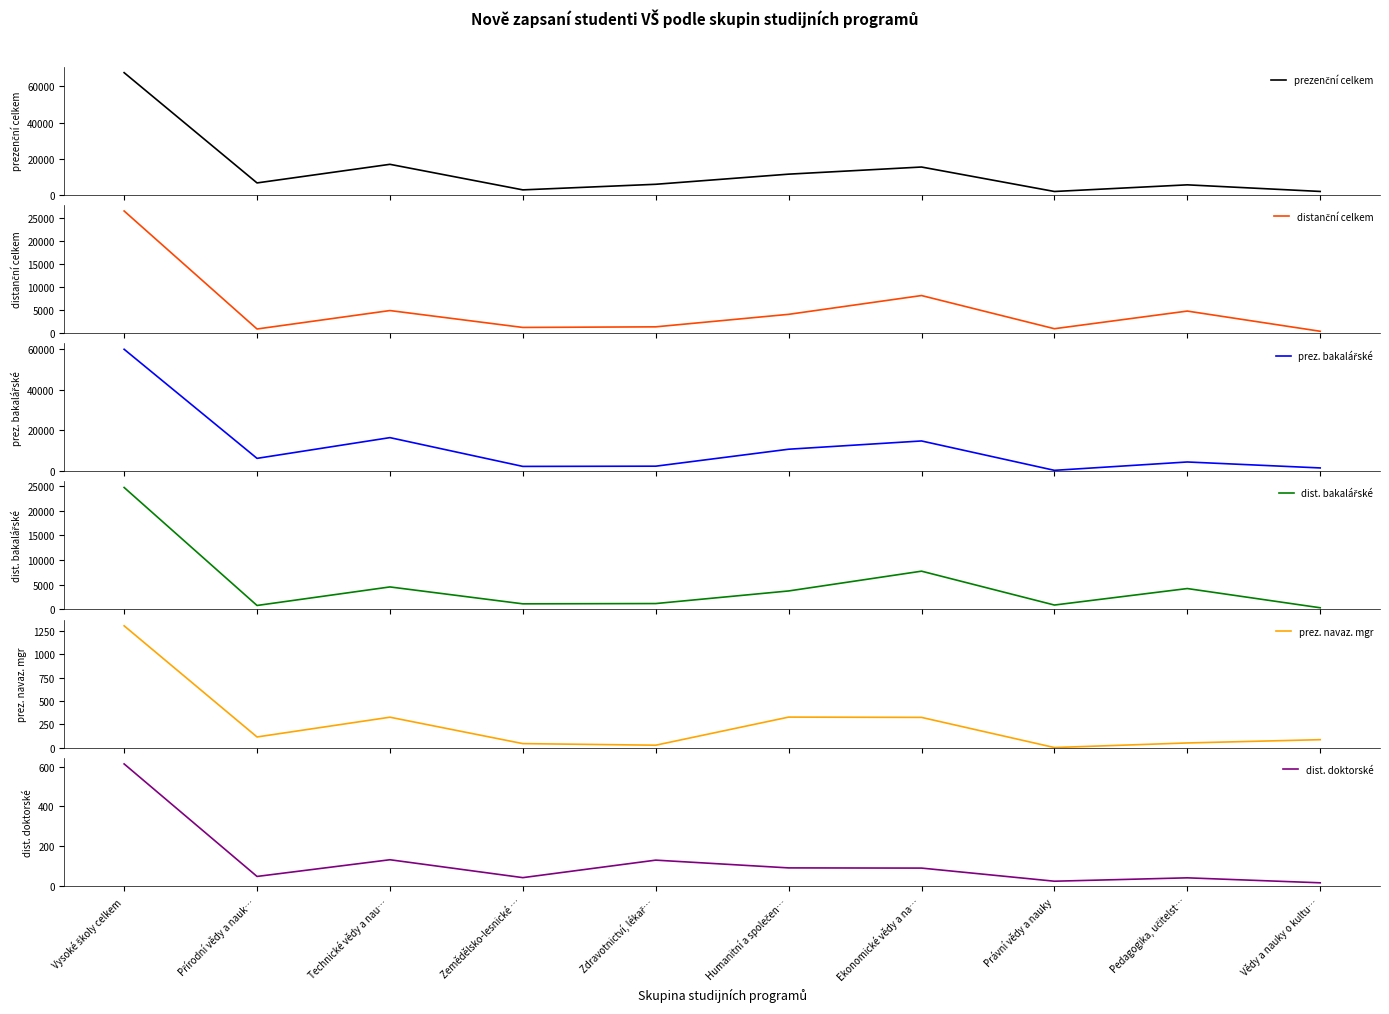

True or false: prezenční celkem and prez. bakalářské cross at least once.

False